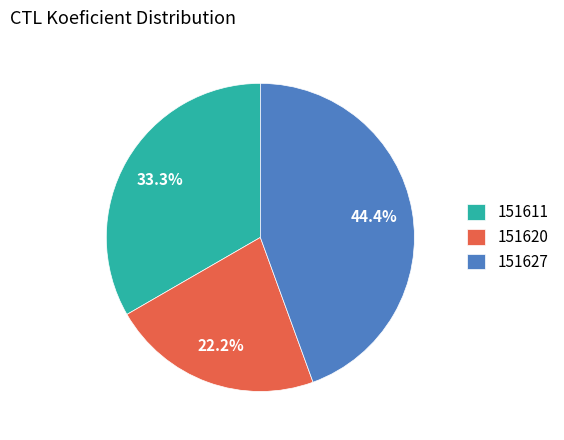

Is there a majority slice in this chart?

No